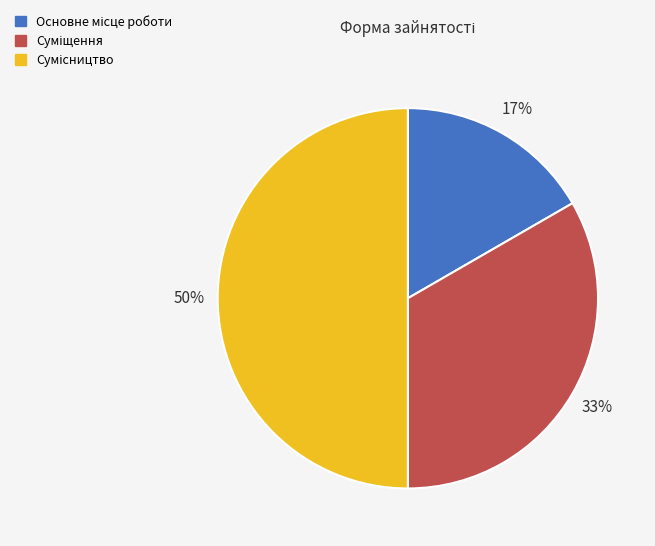

To the nearest percent, what is the average slice percentage?

33%